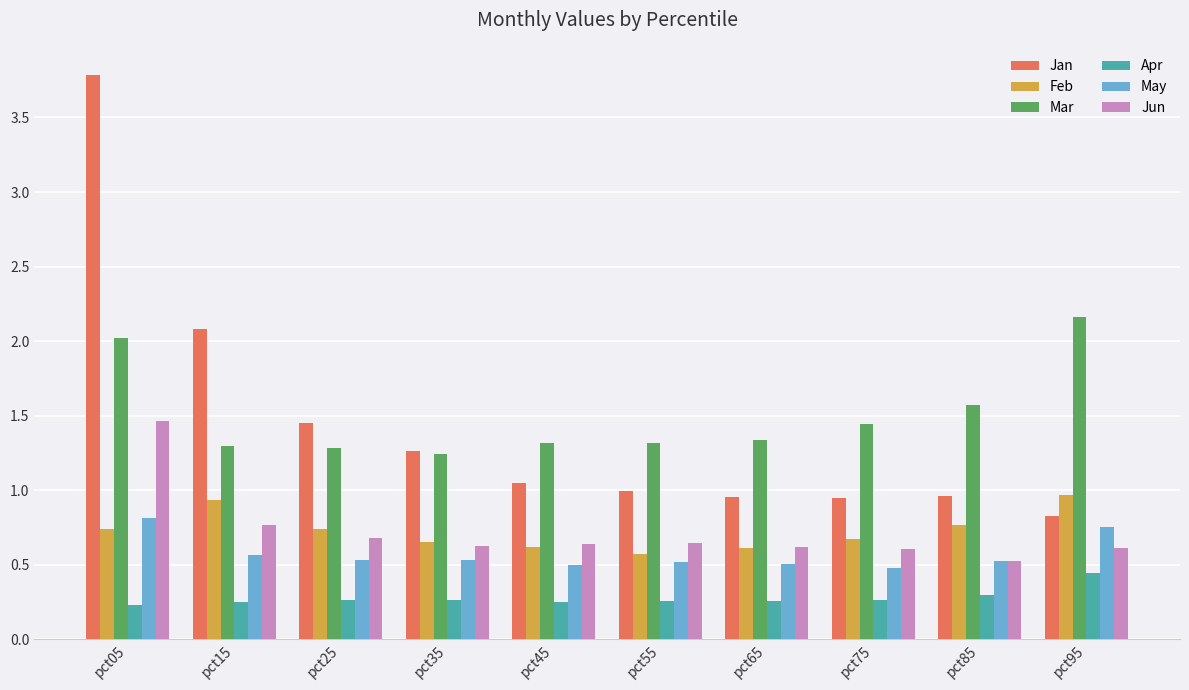

At which label does May reach its peak?

pct05